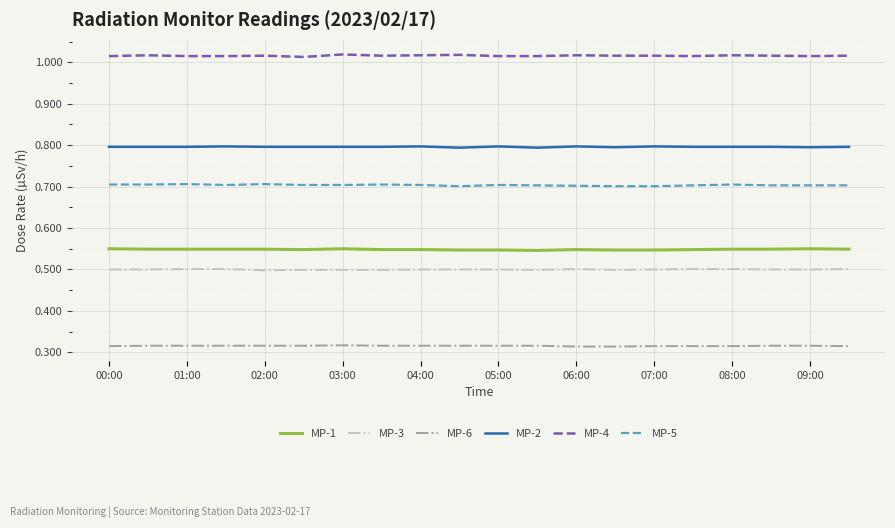

True or false: MP-4 has more than 0 points higher than both neighbors.

True